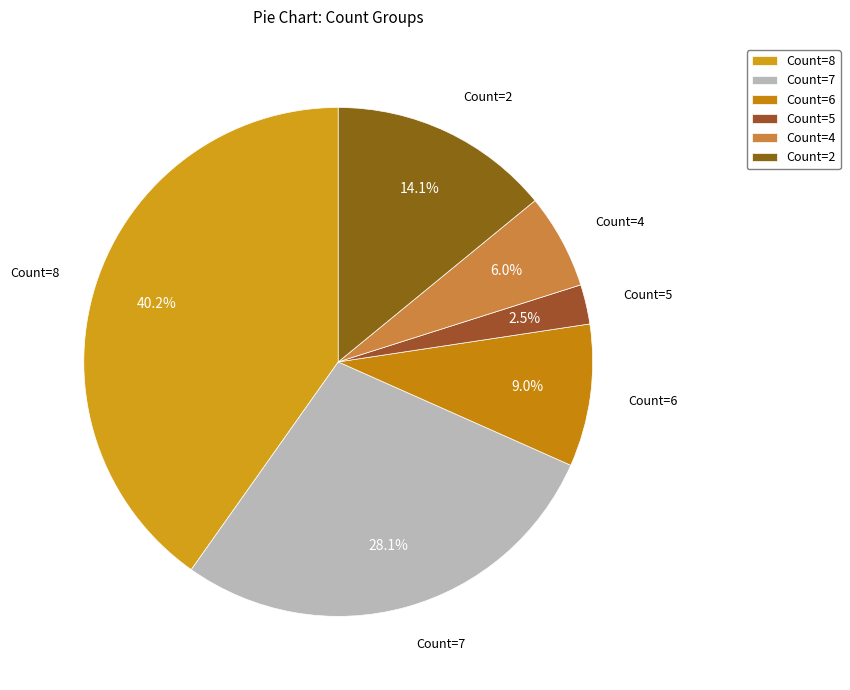

Is there a majority slice in this chart?

No